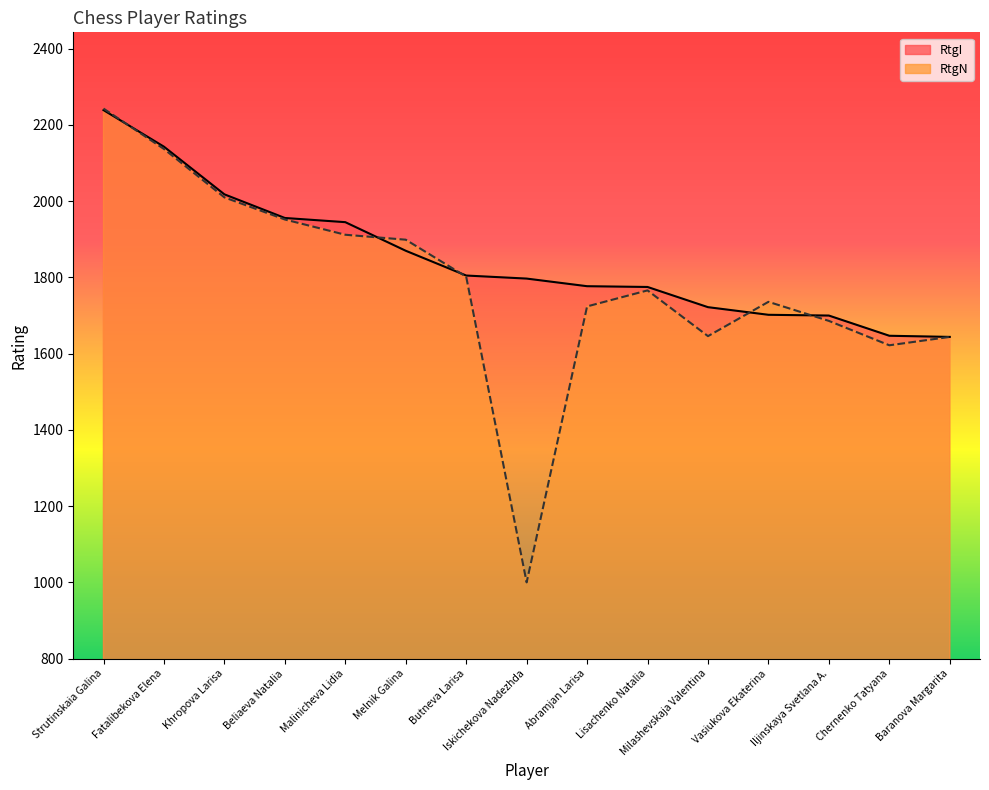

Is the value of RtgI at Lisachenko Natalia greater than the value of RtgN at Butneva Larisa?

No